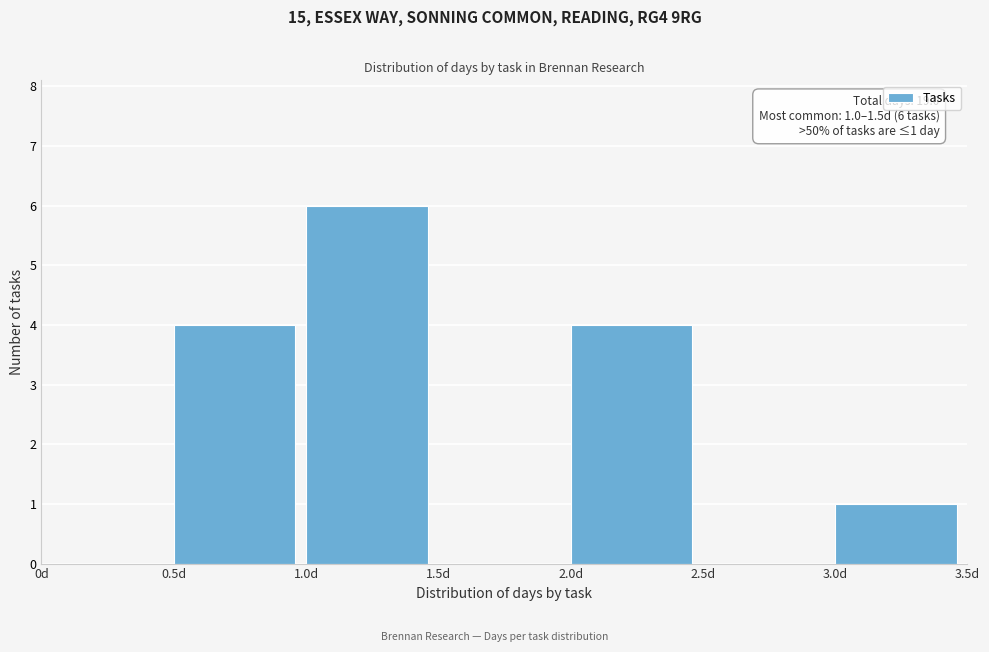

Which range on the x-axis has the tallest bar?

1.0 to 1.5